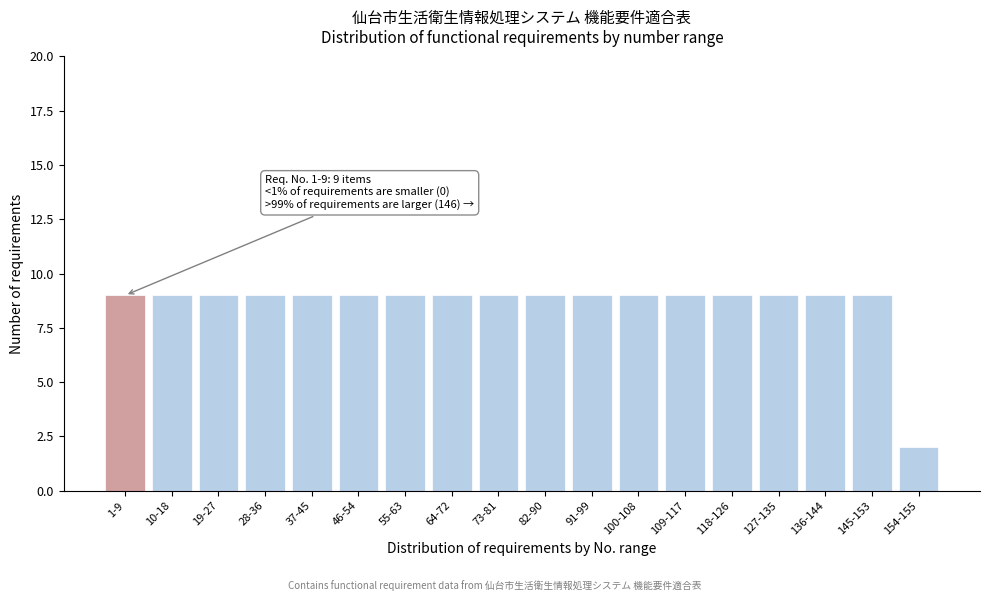

Reading right to left, what are all the values shown in this chart?

2	9	9	9	9	9	9	9	9	9	9	9	9	9	9	9	9	9